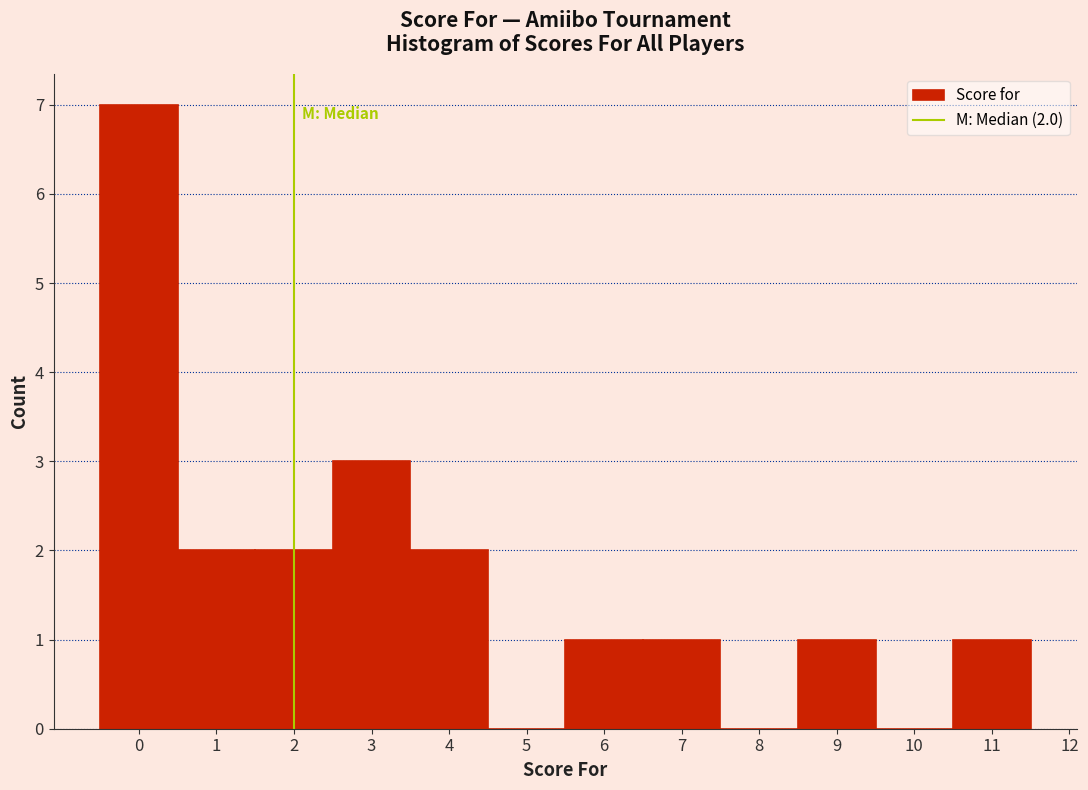

Over which range of the x-axis is the bar tallest?

-0.5 to 0.5